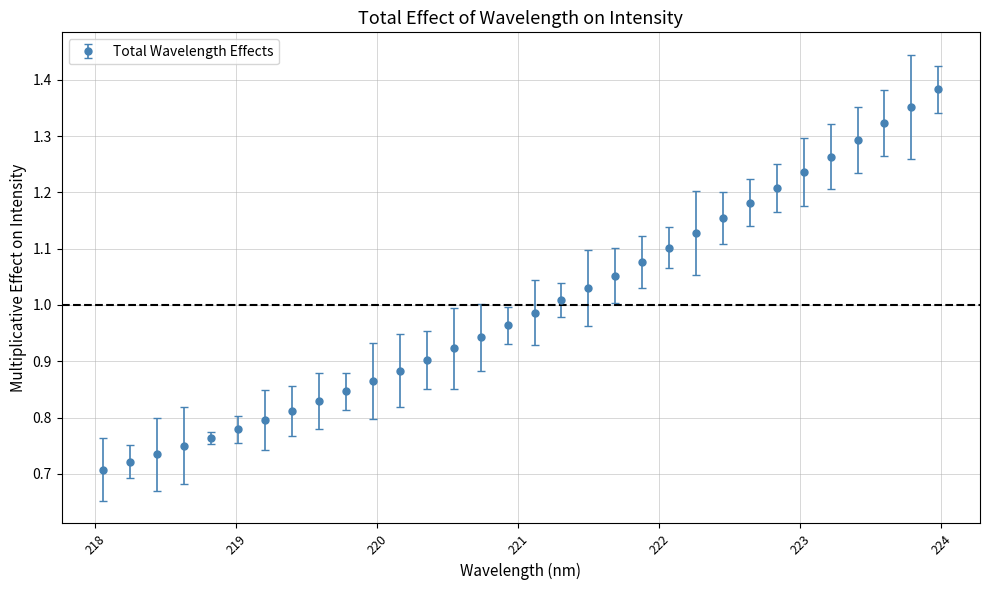

What is the sum of all values?

32.0